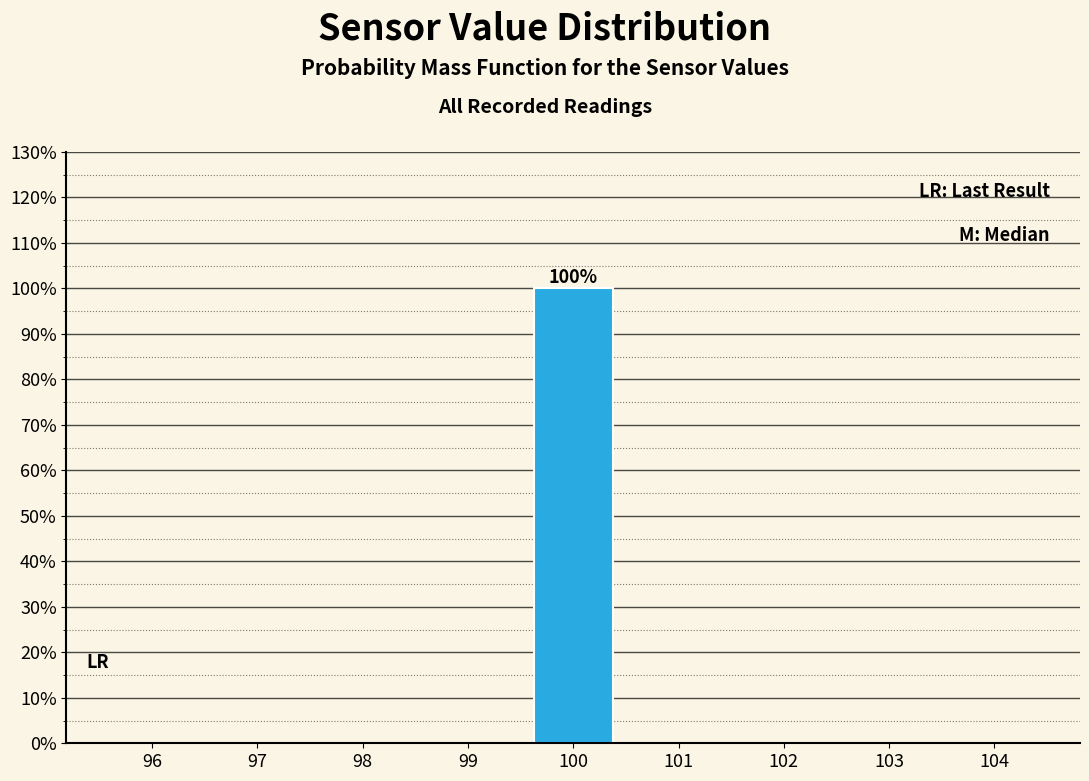

Over which range of the x-axis is the bar tallest?

99.5 to 100.5